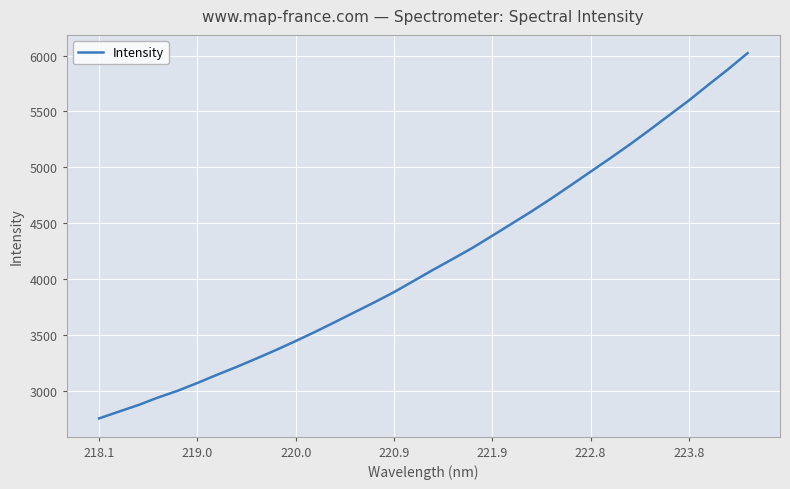

How many values exceed 4084?

17